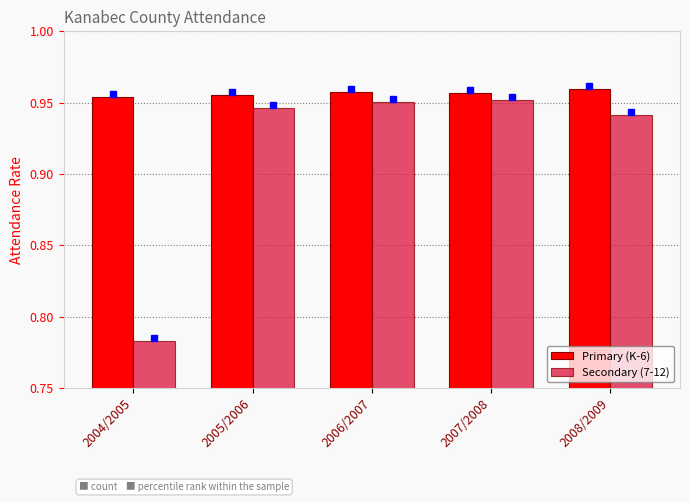

Rank the series by their average value, from highest to lowest.

Primary (K-6), Secondary (7-12)